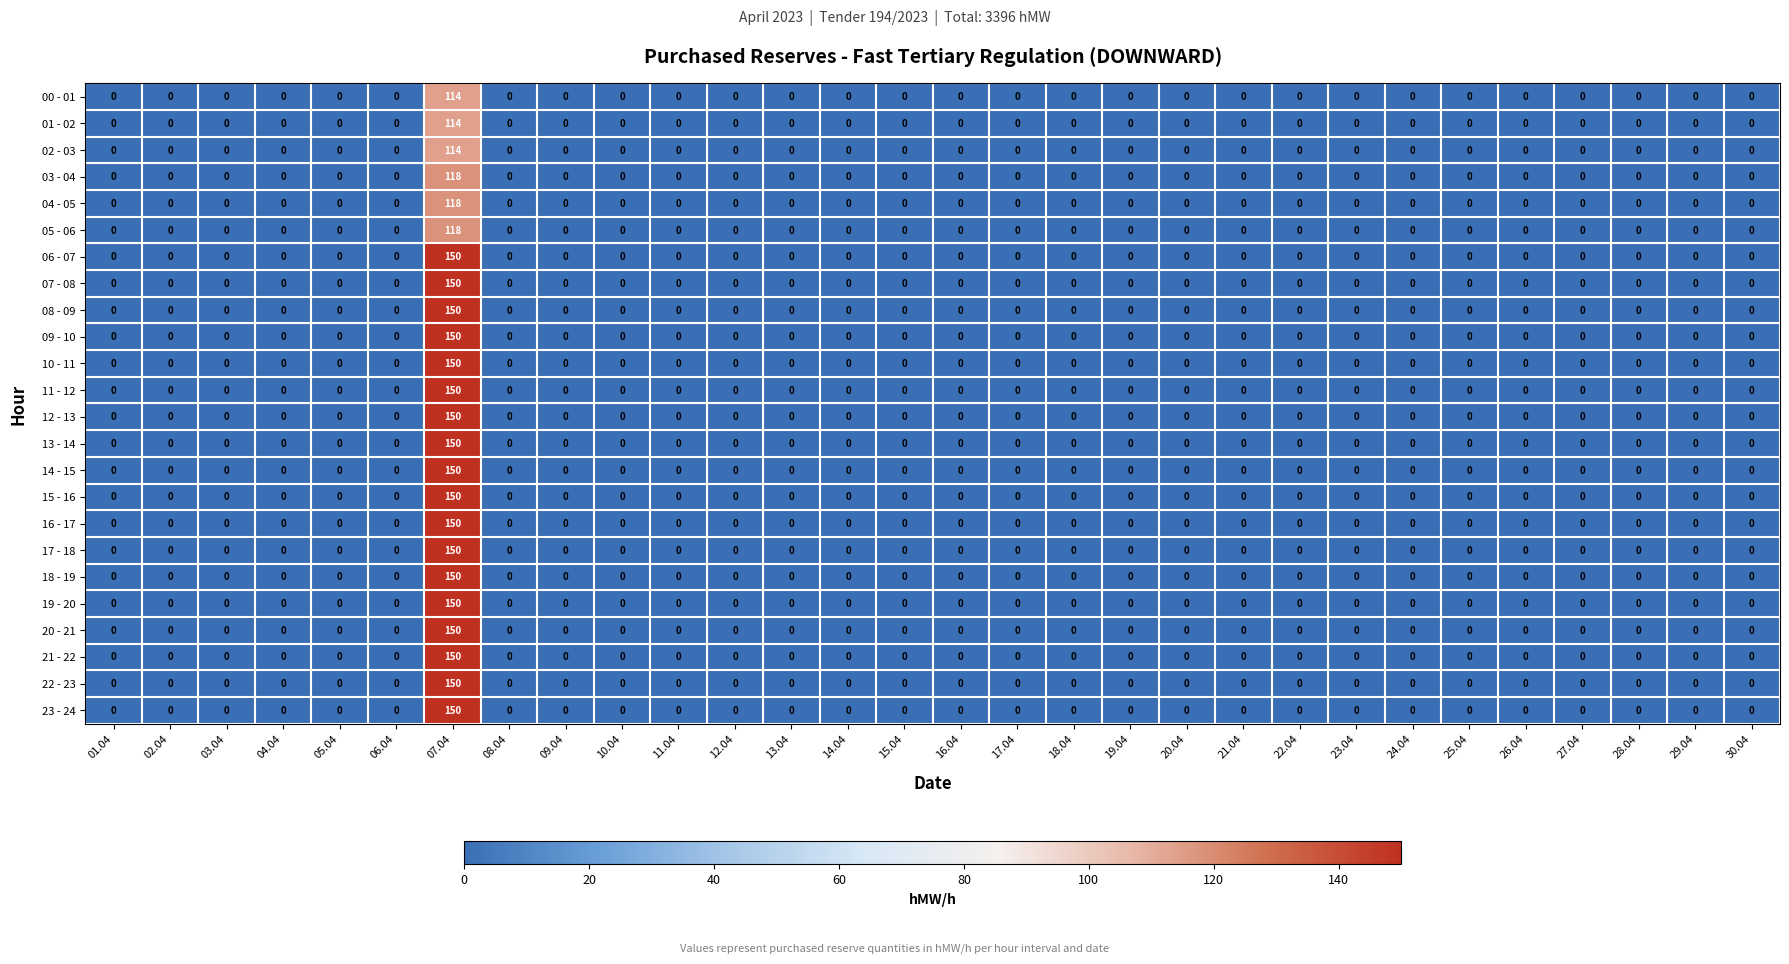

Is it true that 21 - 22 equals 0 at 15.04?

True